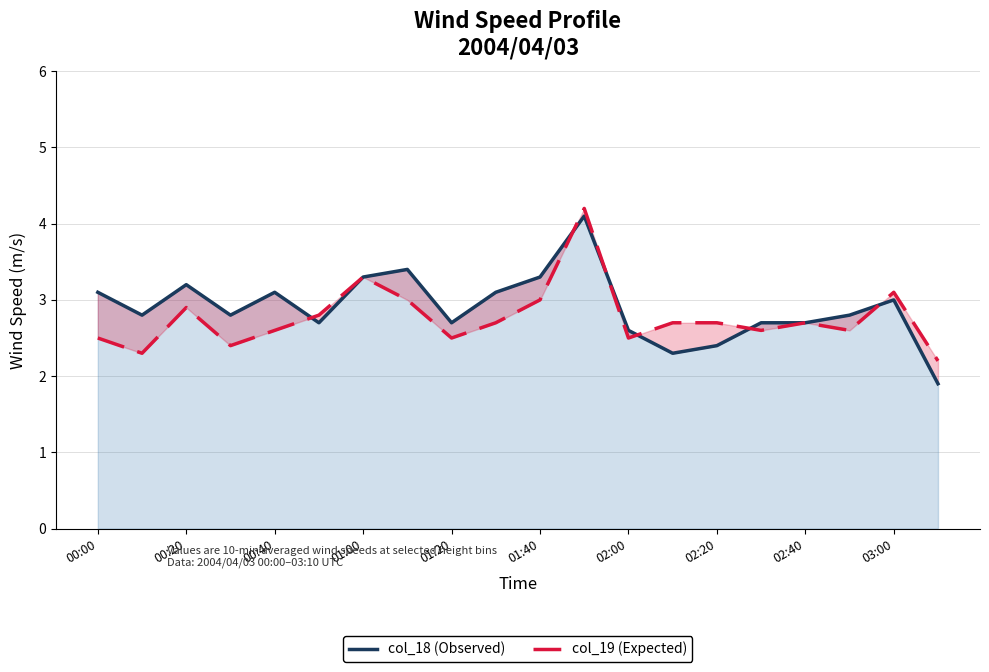

Does the chart have visible grid lines?

Yes